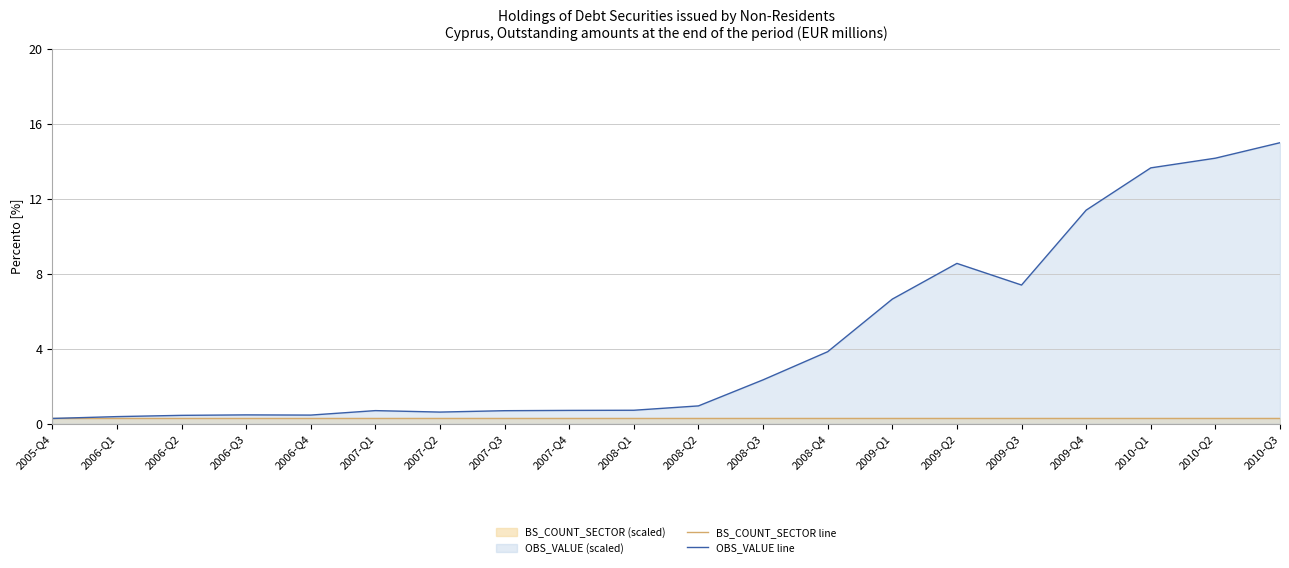

At which label does OBS_VALUE line reach its minimum?

2005-Q4